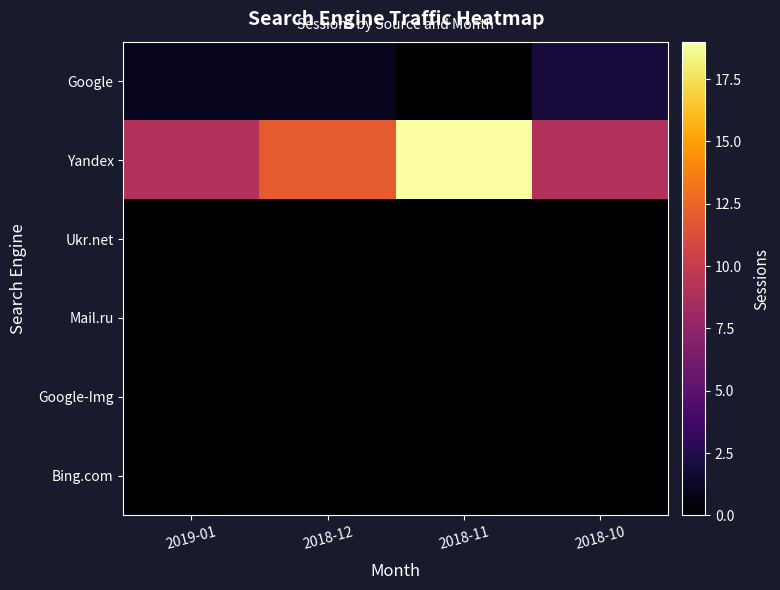

Which series has the largest total across all categories?

Yandex